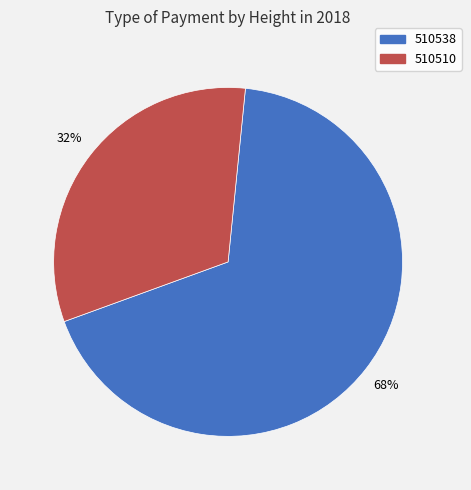

To the nearest percent, what is the combined percentage of 510538 and 510510?

100%